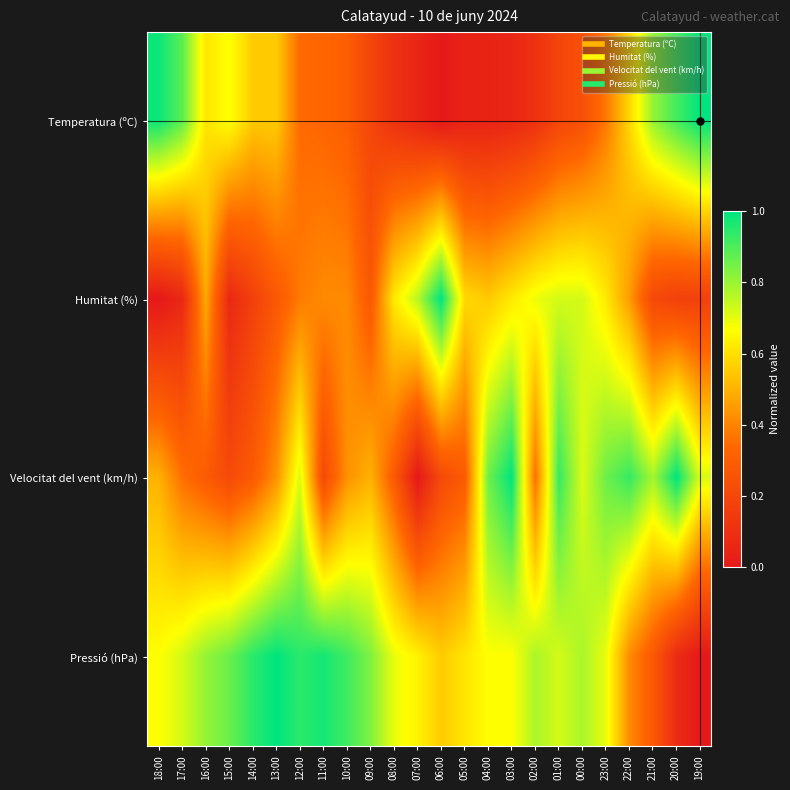

Reading left to right, what are all the values shown in this chart?

Temperatura (ºC): 18:00=1.0	17:00=0.9	16:00=0.6	15:00=0.7	14:00=0.6	13:00=0.6	12:00=0.3	11:00=0.3	10:00=0.3	09:00=0.2	08:00=0.1	07:00=0.1	06:00=0.0	05:00=0.0	04:00=0.0	03:00=0.1	02:00=0.1	01:00=0.2	00:00=0.2	23:00=0.4	22:00=0.6	21:00=0.8	20:00=0.9	19:00=1.0
Humitat (%): 18:00=0.0	17:00=0.1	16:00=0.5	15:00=0.1	14:00=0.2	13:00=0.3	12:00=0.4	11:00=0.4	10:00=0.4	09:00=0.3	08:00=0.6	07:00=0.8	06:00=1.0	05:00=0.6	04:00=0.6	03:00=0.6	02:00=0.7	01:00=0.7	00:00=0.7	23:00=0.6	22:00=0.4	21:00=0.2	20:00=0.2	19:00=0.2
Velocitat del vent (km/h): 18:00=0.5	17:00=0.4	16:00=0.3	15:00=0.2	14:00=0.3	13:00=0.4	12:00=0.7	11:00=0.2	10:00=0.4	09:00=0.5	08:00=0.3	07:00=0.0	06:00=0.2	05:00=0.3	04:00=0.9	03:00=1.0	02:00=0.4	01:00=0.9	00:00=0.7	23:00=0.9	22:00=0.9	21:00=0.8	20:00=1.0	19:00=0.7
Pressió (hPa): 18:00=0.7	17:00=0.7	16:00=0.8	15:00=0.9	14:00=0.9	13:00=1.0	12:00=0.9	11:00=1.0	10:00=0.9	09:00=0.8	08:00=0.7	07:00=0.6	06:00=0.6	05:00=0.6	04:00=0.7	03:00=0.7	02:00=0.8	01:00=0.7	00:00=0.8	23:00=0.7	22:00=0.4	21:00=0.3	20:00=0.1	19:00=0.0